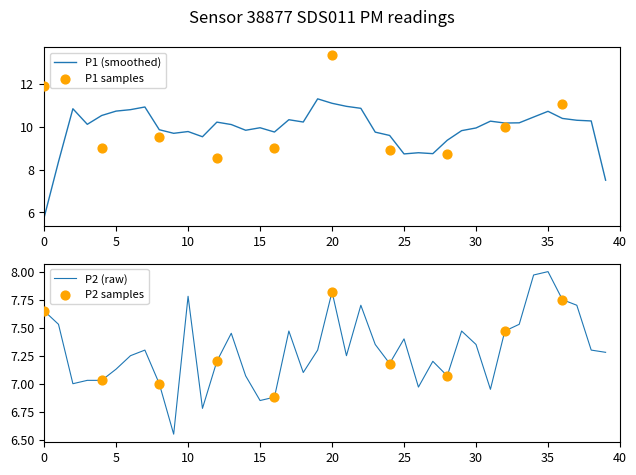

What is the lowest value of the P1 (smoothed) series?

5.8